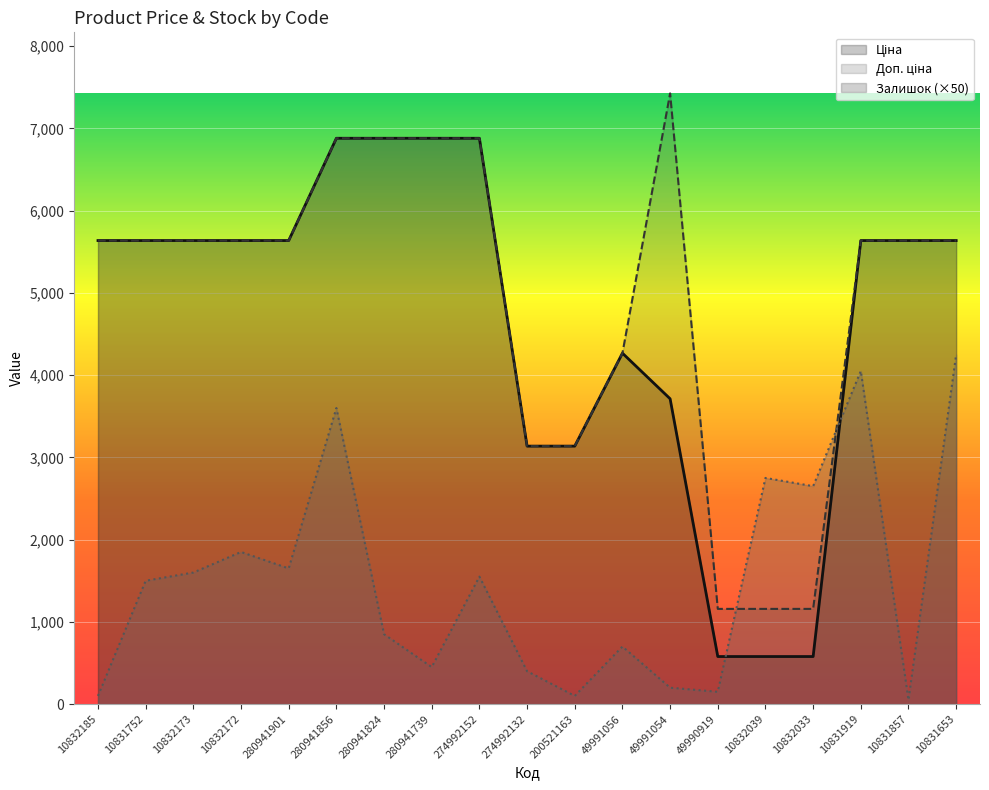

Count the number of data series in this chart.

3